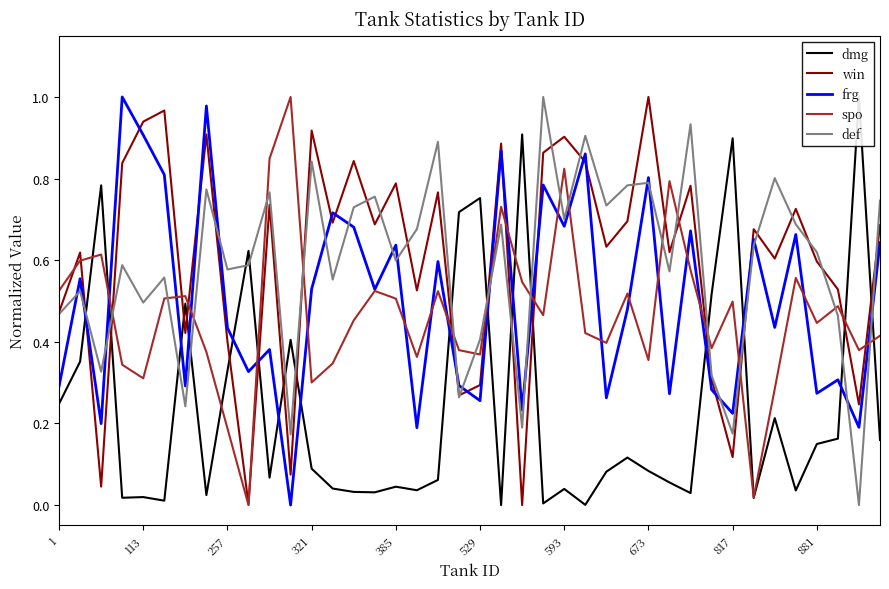

What are all the series names shown in the legend?

dmg, win, frg, spo, def